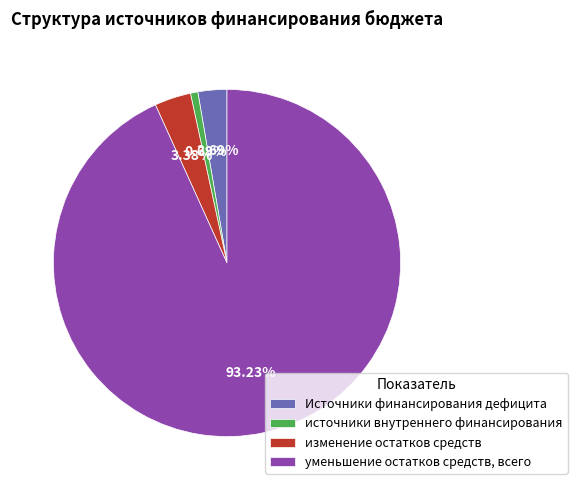

How many slices are in this pie chart?

4